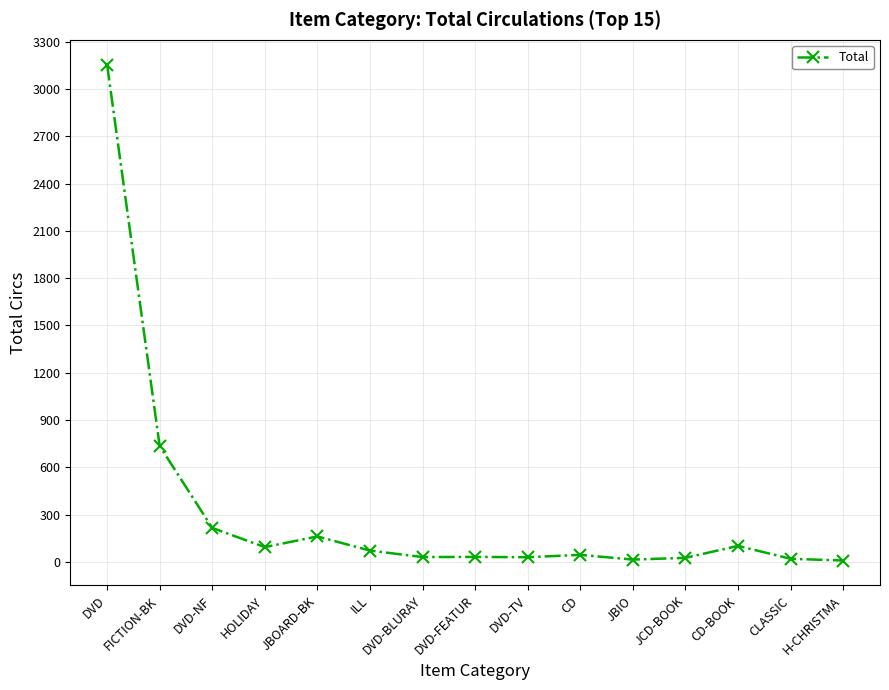

Where is the first local minimum?

HOLIDAY